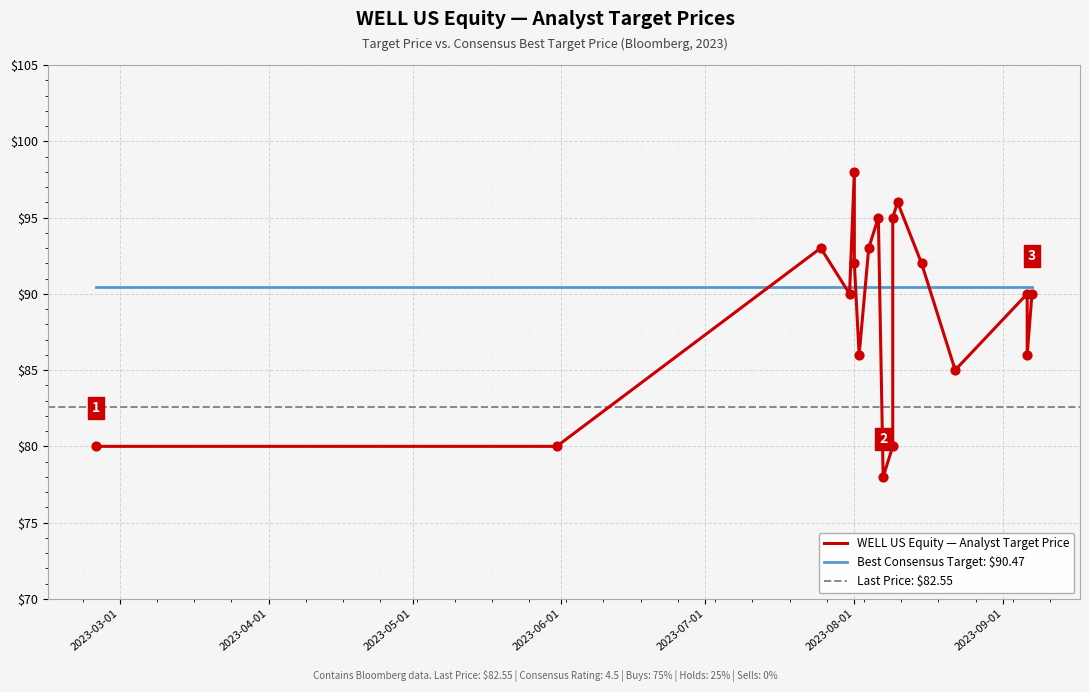

Between 2023-08-22 and 2023-07-31, which is larger?

2023-07-31